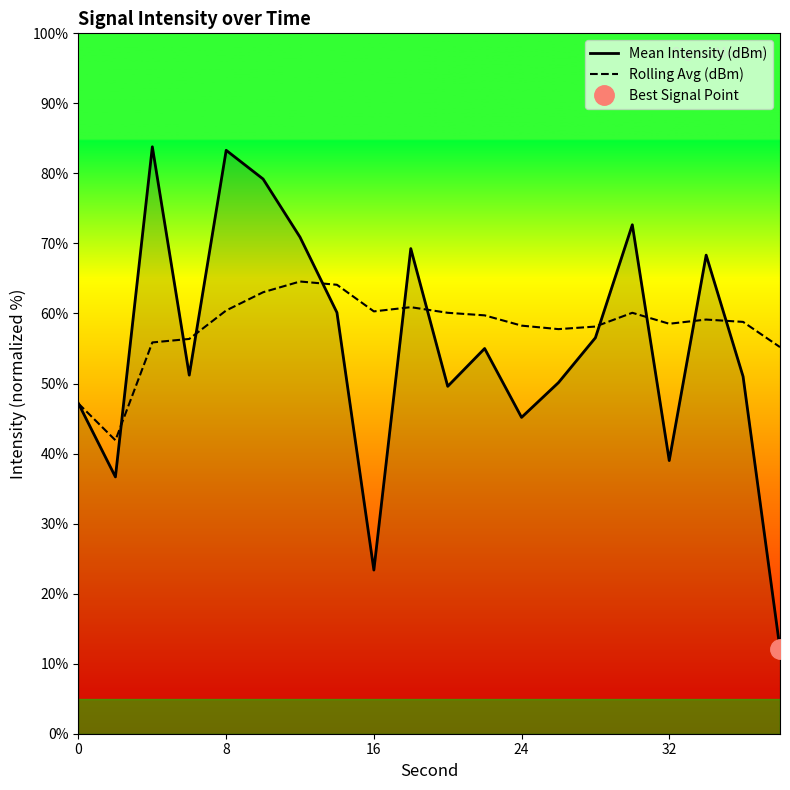

What is the sum of all Rolling Avg (dBm) values?

1160.4